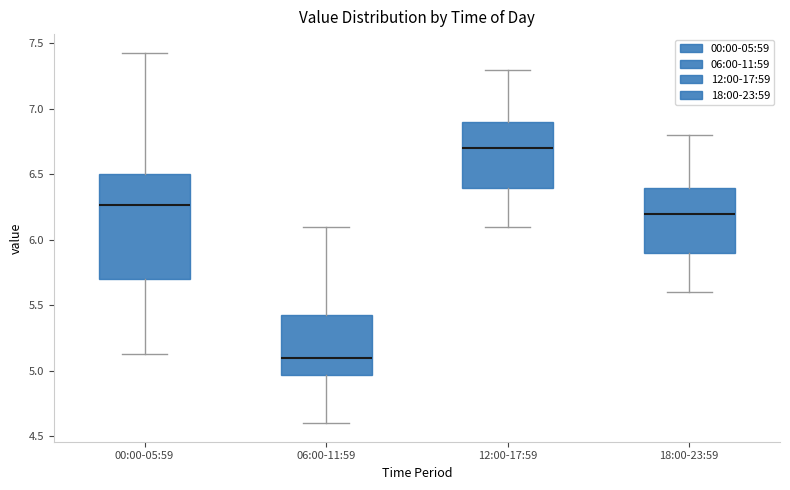

Which box is the tallest, from its lower edge to its upper edge?

00:00-05:59